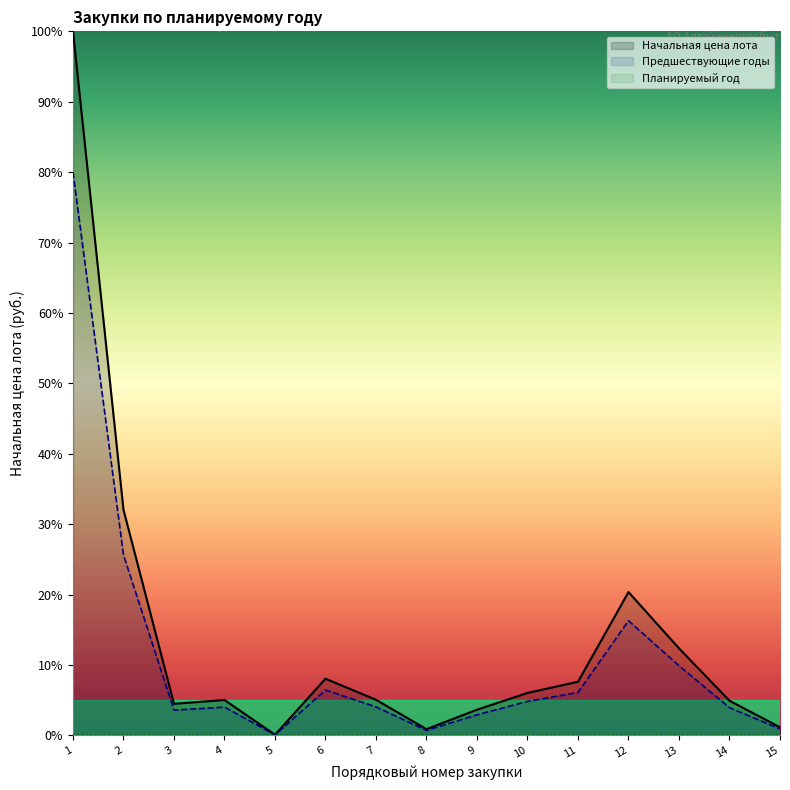

True or false: Планируемая дата объявления and Предшествующие годы intersect in this chart.

False